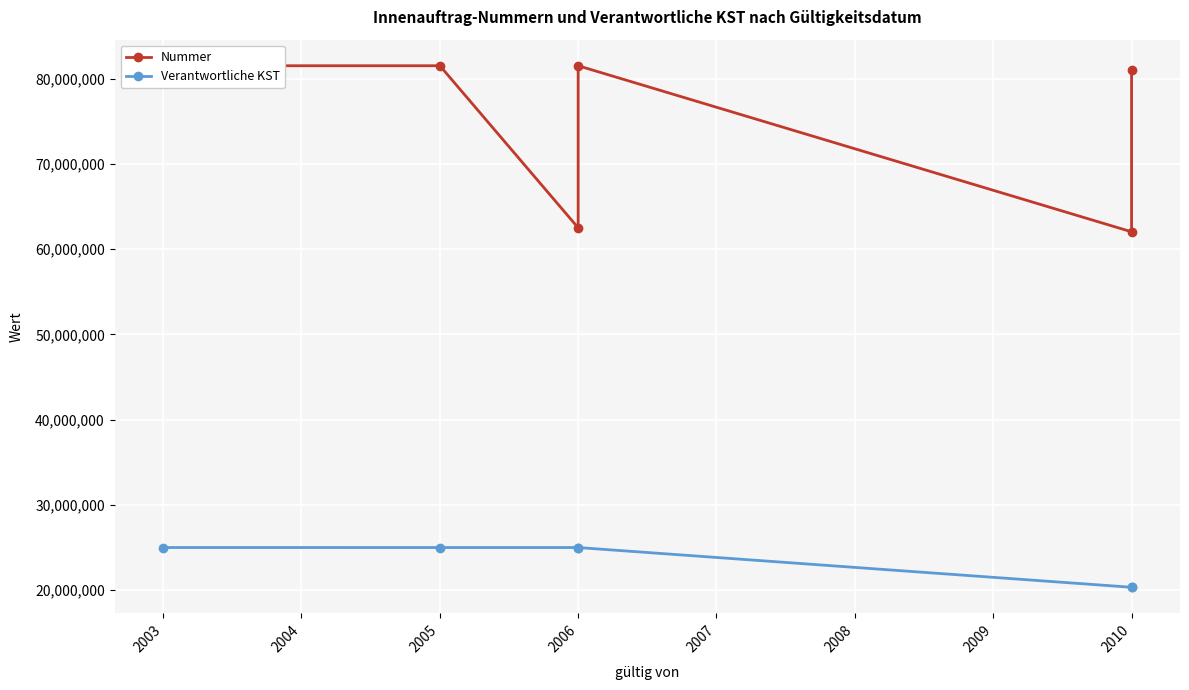

True or false: Verantwortliche KST has a value of 25011101 at 2003.

True